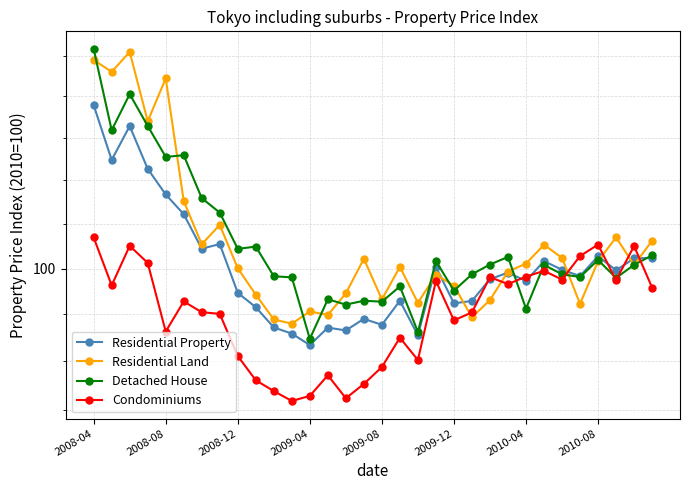

Is this an area chart (filled region under the line)?

No